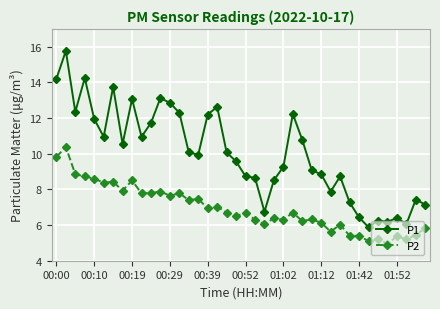

Rank the series by their average value, from highest to lowest.

P1, P2